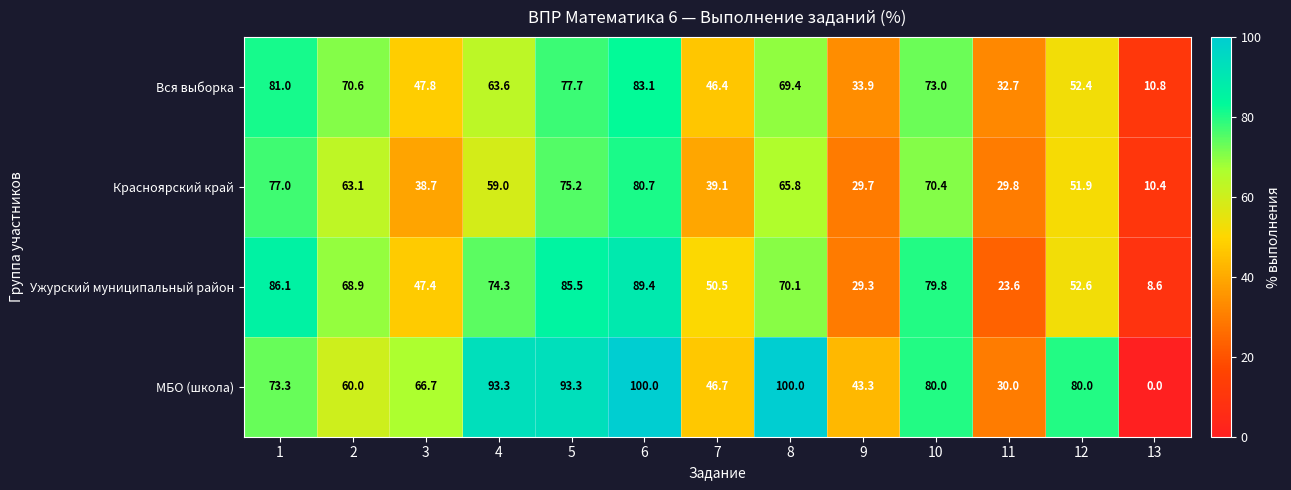

Which label corresponds to the smallest value in the chart?

13